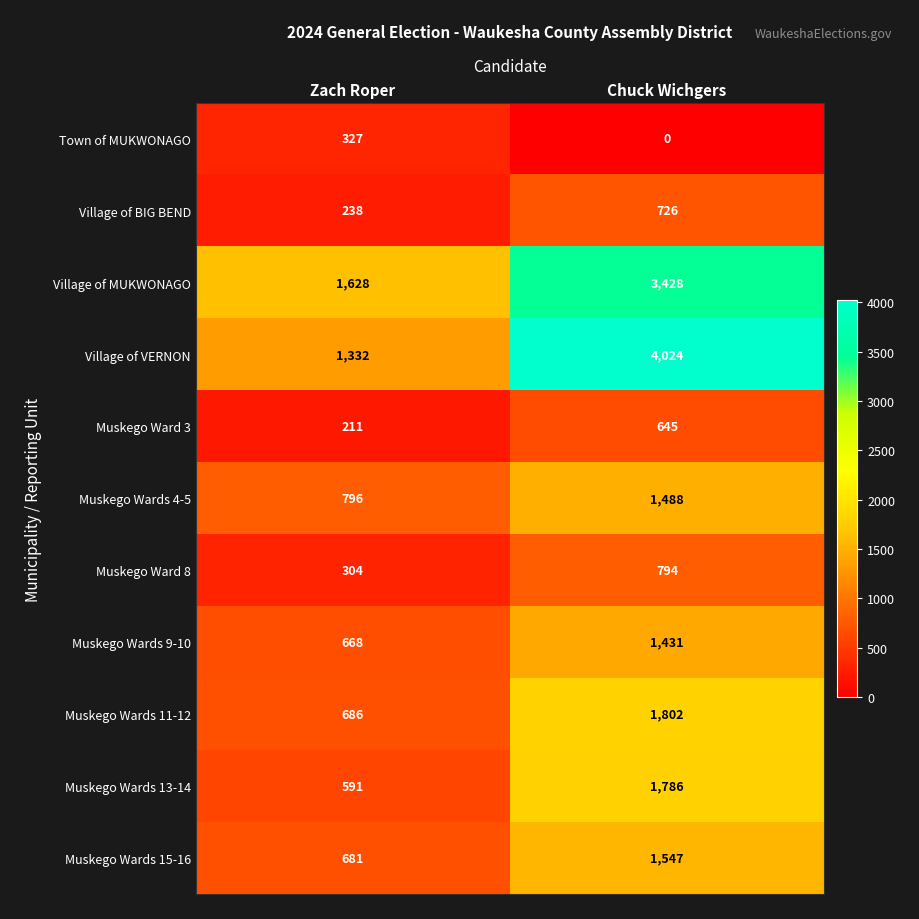

What is the total value across all series at Zach Roper?

7462